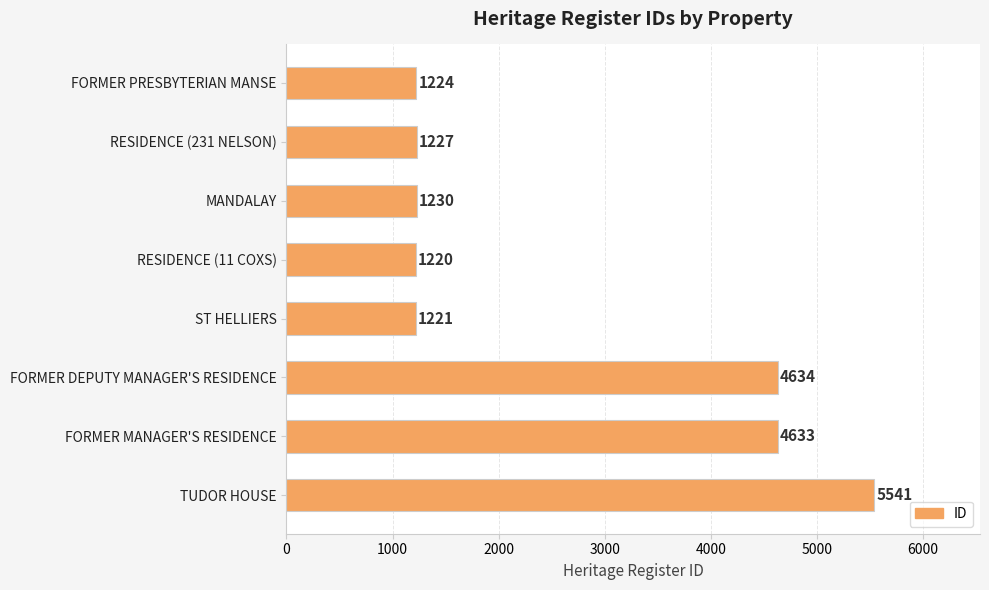

Is it true that the value at ST HELLIERS is 1221?

True